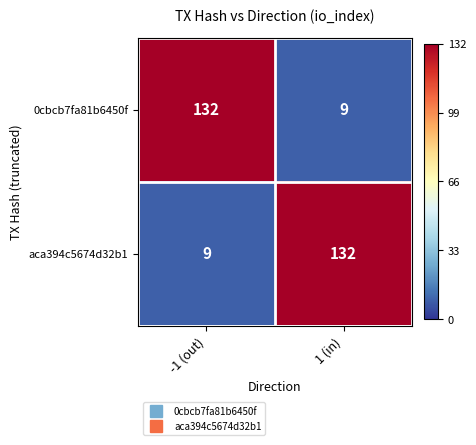

What is the minimum value shown in the chart?

9